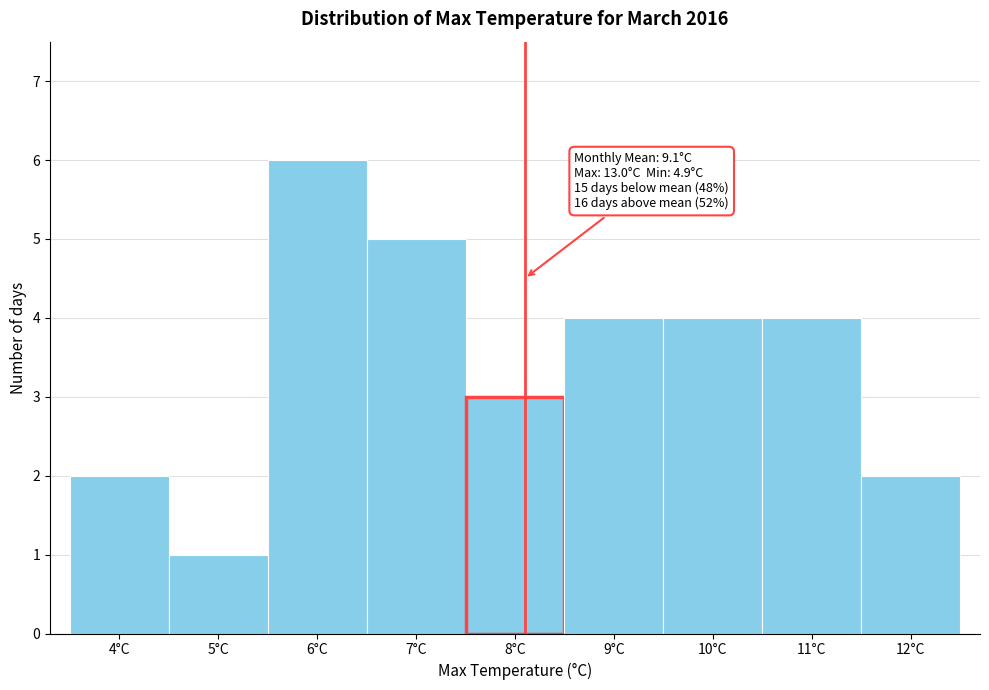

Reading left to right, what are all the values shown in this chart?

4°C=2	5°C=1	6°C=6	7°C=5	8°C=3	9°C=4	10°C=4	11°C=4	12°C=2